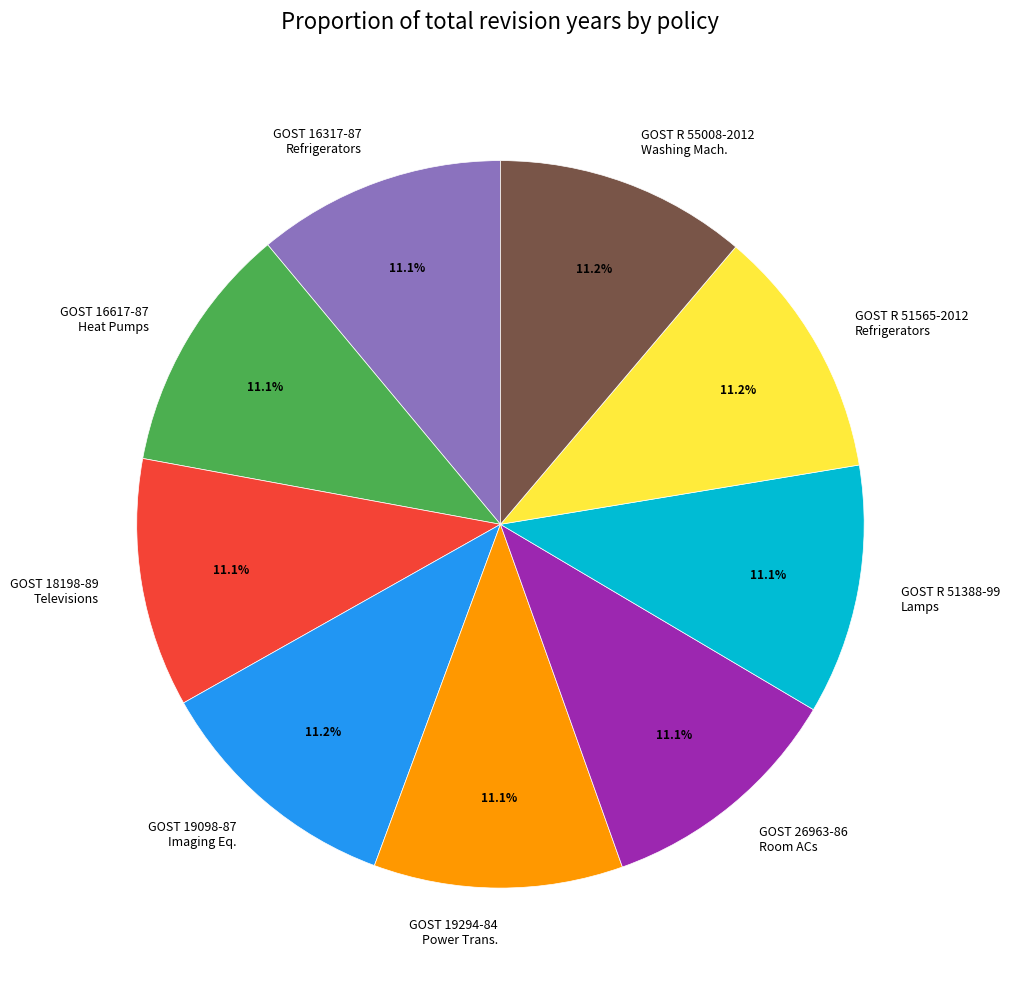

Count the number of slices in the pie.

9